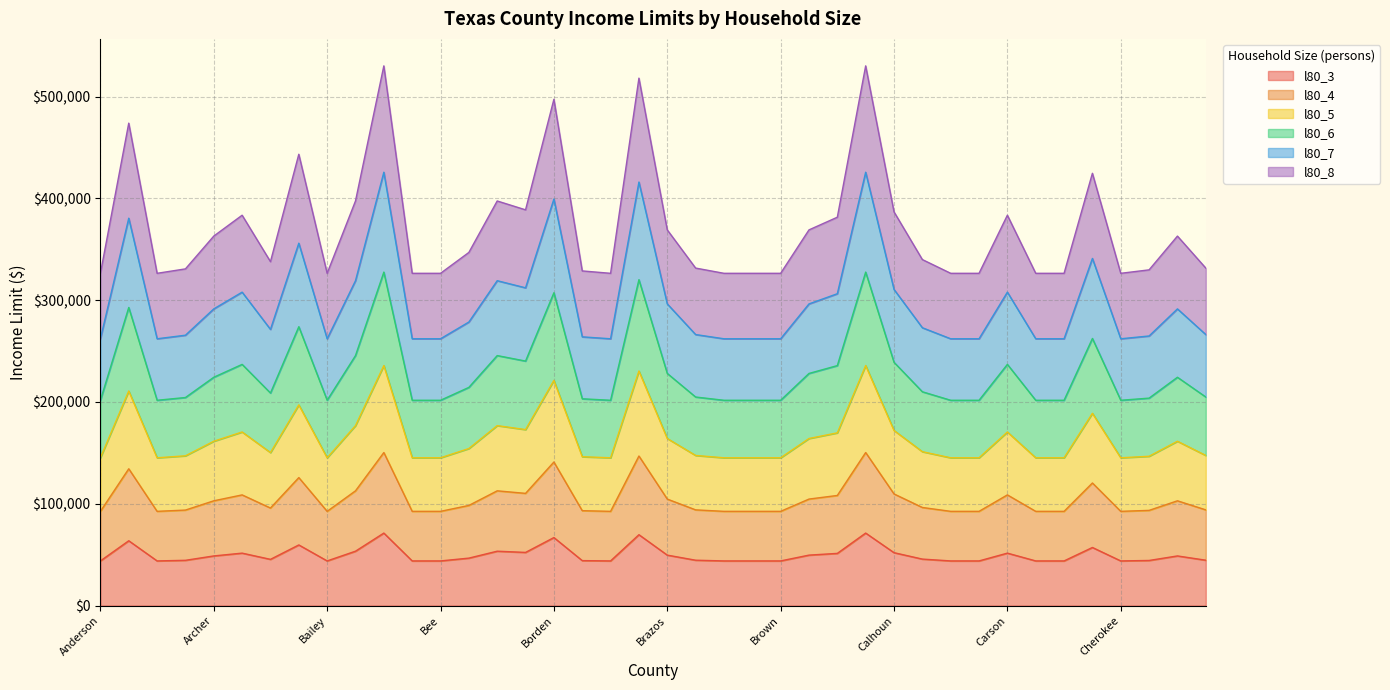

The value of l80_7 at Brown is 123386. True or false?

False